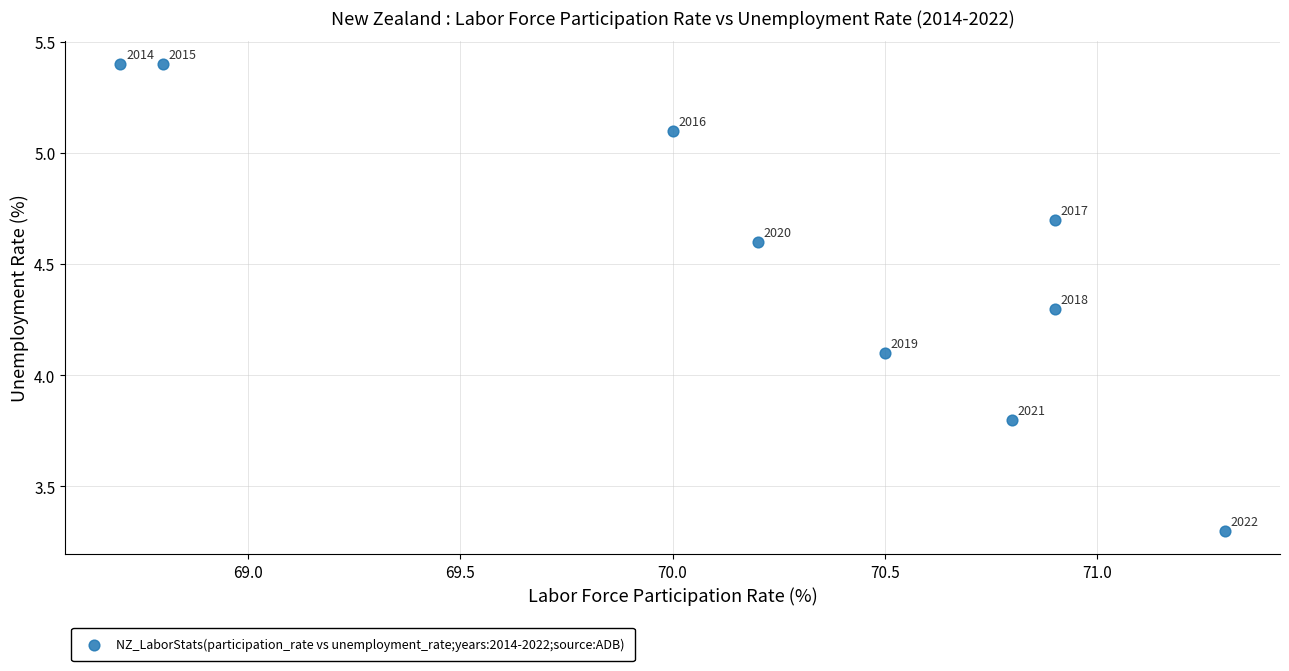

What Y value in the scatter plot is closest to 4?

4.1